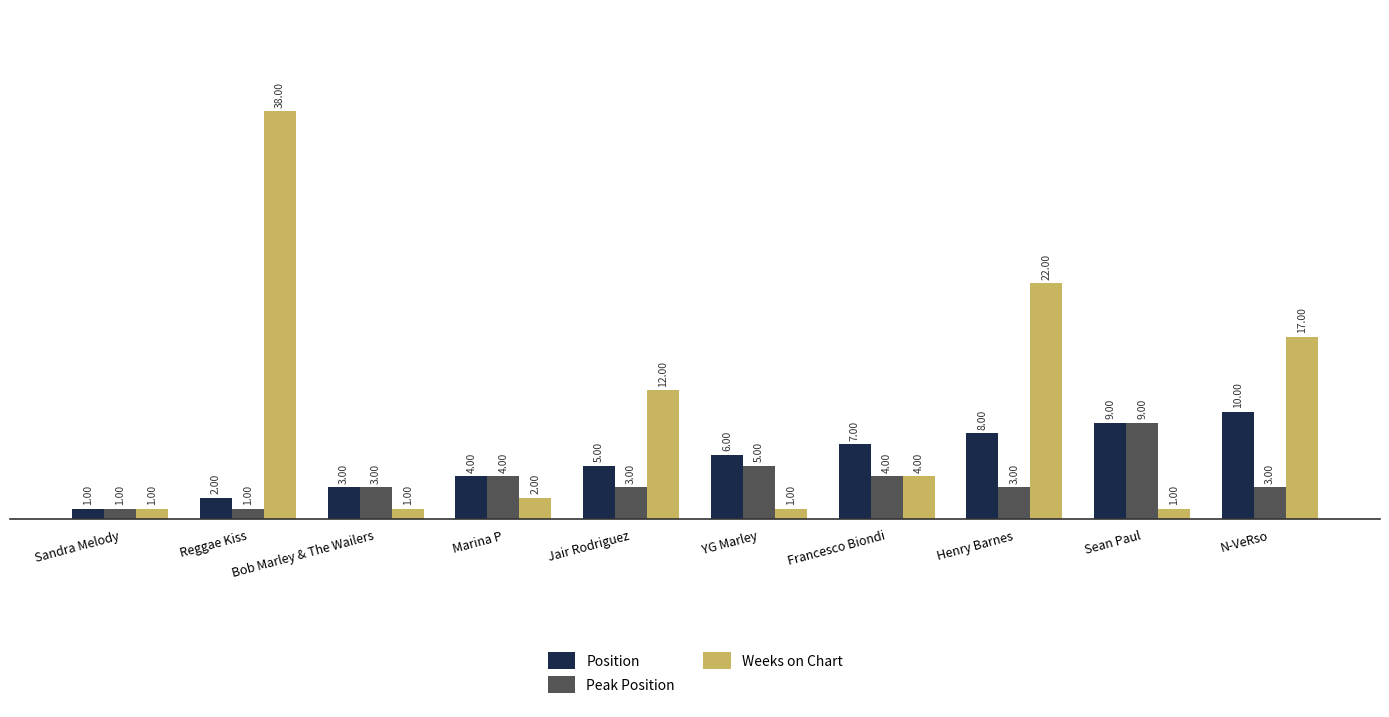

Is the value of Peak Position at Sandra Melody greater than the value of Weeks on Chart at Reggae Kiss?

No